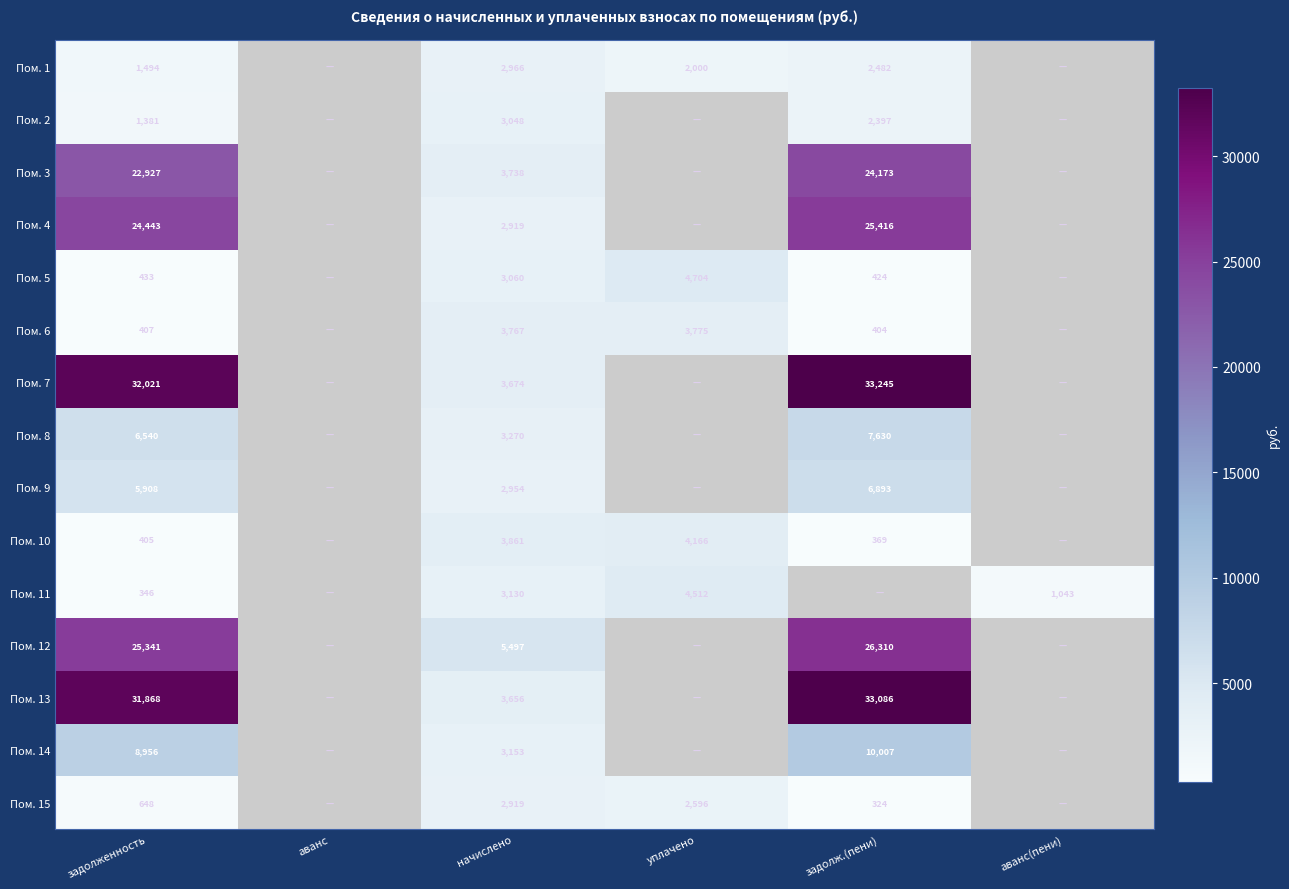

What is the difference between the highest and lowest values at начислено?

2578